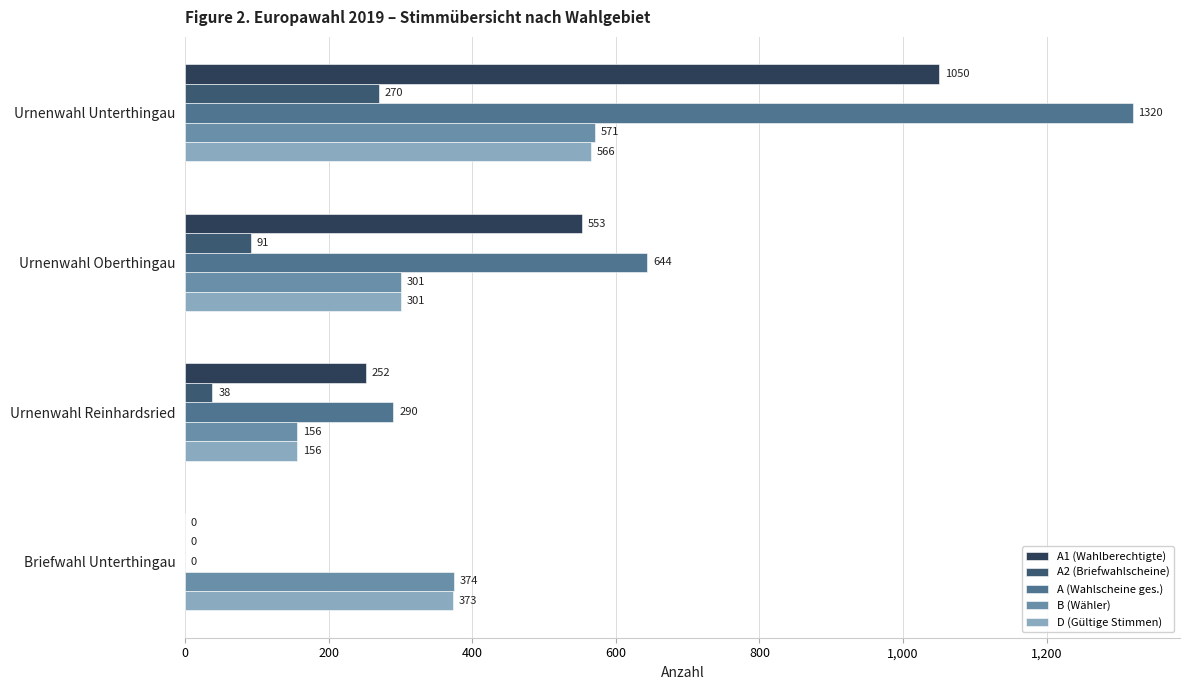

Which series has the largest total across all categories?

A (Wahlscheine ges.)